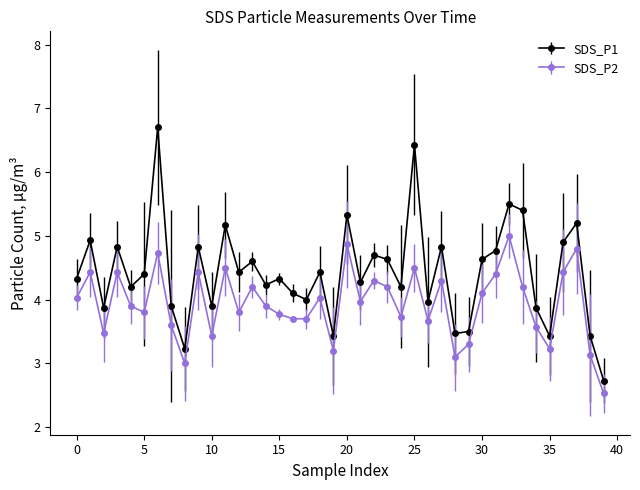

How many lines are shown in the chart?

2